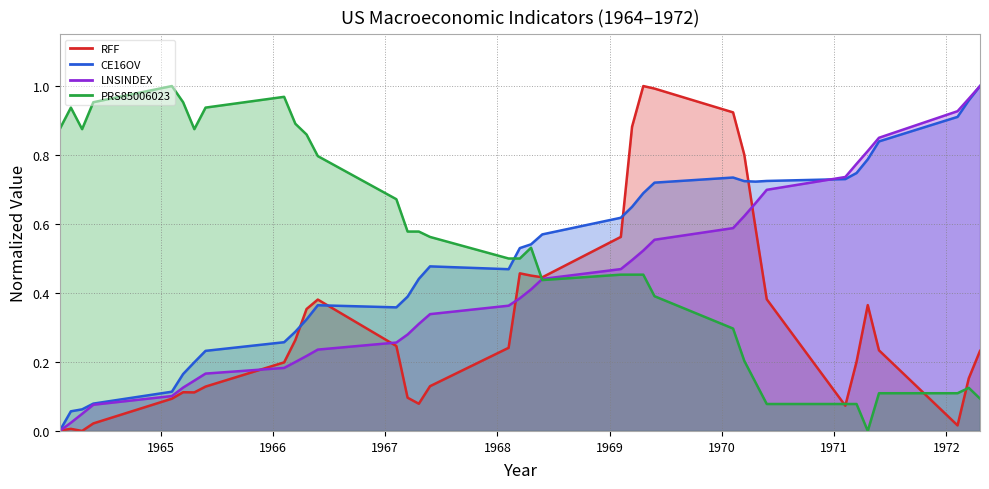

Reading left to right, what are all the values shown in this chart?

RFF: 1964.1=0.0	1964.2=0.0	1964.3=0.0	1964.4=0.0	1965.1=0.1	1965.2=0.1	1965.3=0.1	1965.4=0.1	1966.1=0.2	1966.2=0.3	1966.3=0.4	1966.4=0.4	1967.1=0.2	1967.2=0.1	1967.3=0.1	1967.4=0.1	1968.1=0.2	1968.2=0.5	1968.3=0.5	1968.4=0.4	1969.1=0.6	1969.2=0.9	1969.3=1.0	1969.4=1.0	1970.1=0.9	1970.2=0.8	1970.3=0.6	1970.4=0.4	1971.1=0.1	1971.2=0.2	1971.3=0.4	1971.4=0.2	1972.1=0.0	1972.2=0.2	1972.3=0.2
CE16OV: 1964.1=0.0	1964.2=0.1	1964.3=0.1	1964.4=0.1	1965.1=0.1	1965.2=0.2	1965.3=0.2	1965.4=0.2	1966.1=0.3	1966.2=0.3	1966.3=0.3	1966.4=0.4	1967.1=0.4	1967.2=0.4	1967.3=0.4	1967.4=0.5	1968.1=0.5	1968.2=0.5	1968.3=0.5	1968.4=0.6	1969.1=0.6	1969.2=0.6	1969.3=0.7	1969.4=0.7	1970.1=0.7	1970.2=0.7	1970.3=0.7	1970.4=0.7	1971.1=0.7	1971.2=0.7	1971.3=0.8	1971.4=0.8	1972.1=0.9	1972.2=1.0	1972.3=1.0
LNSINDEX: 1964.1=0.0	1964.2=0.0	1964.3=0.0	1964.4=0.1	1965.1=0.1	1965.2=0.1	1965.3=0.1	1965.4=0.2	1966.1=0.2	1966.2=0.2	1966.3=0.2	1966.4=0.2	1967.1=0.3	1967.2=0.3	1967.3=0.3	1967.4=0.3	1968.1=0.4	1968.2=0.4	1968.3=0.4	1968.4=0.4	1969.1=0.5	1969.2=0.5	1969.3=0.5	1969.4=0.6	1970.1=0.6	1970.2=0.6	1970.3=0.7	1970.4=0.7	1971.1=0.7	1971.2=0.8	1971.3=0.8	1971.4=0.9	1972.1=0.9	1972.2=1.0	1972.3=1.0
PRS85006023: 1964.1=0.9	1964.2=0.9	1964.3=0.9	1964.4=1.0	1965.1=1.0	1965.2=1.0	1965.3=0.9	1965.4=0.9	1966.1=1.0	1966.2=0.9	1966.3=0.9	1966.4=0.8	1967.1=0.7	1967.2=0.6	1967.3=0.6	1967.4=0.6	1968.1=0.5	1968.2=0.5	1968.3=0.5	1968.4=0.4	1969.1=0.5	1969.2=0.5	1969.3=0.5	1969.4=0.4	1970.1=0.3	1970.2=0.2	1970.3=0.1	1970.4=0.1	1971.1=0.1	1971.2=0.1	1971.3=0.0	1971.4=0.1	1972.1=0.1	1972.2=0.1	1972.3=0.1